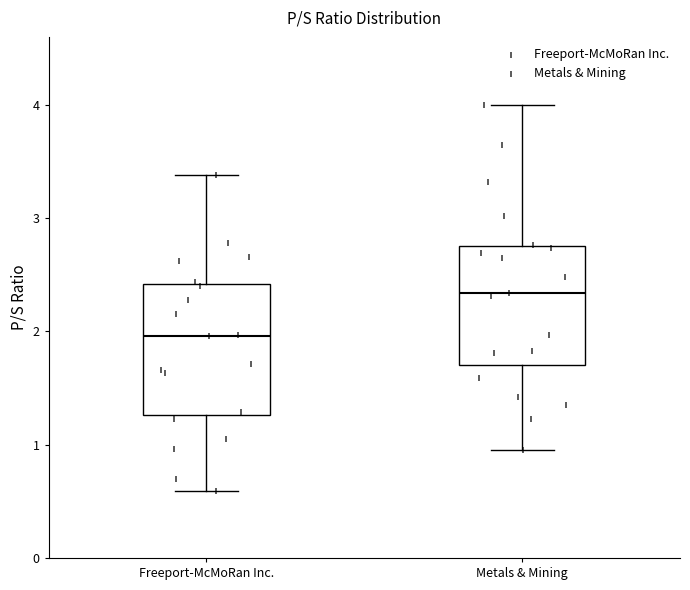

Where does the lower whisker of the box for Metals & Mining end on the y-axis? The values are not printed on the chart, so give them approximately, as read against the axis.

1.0